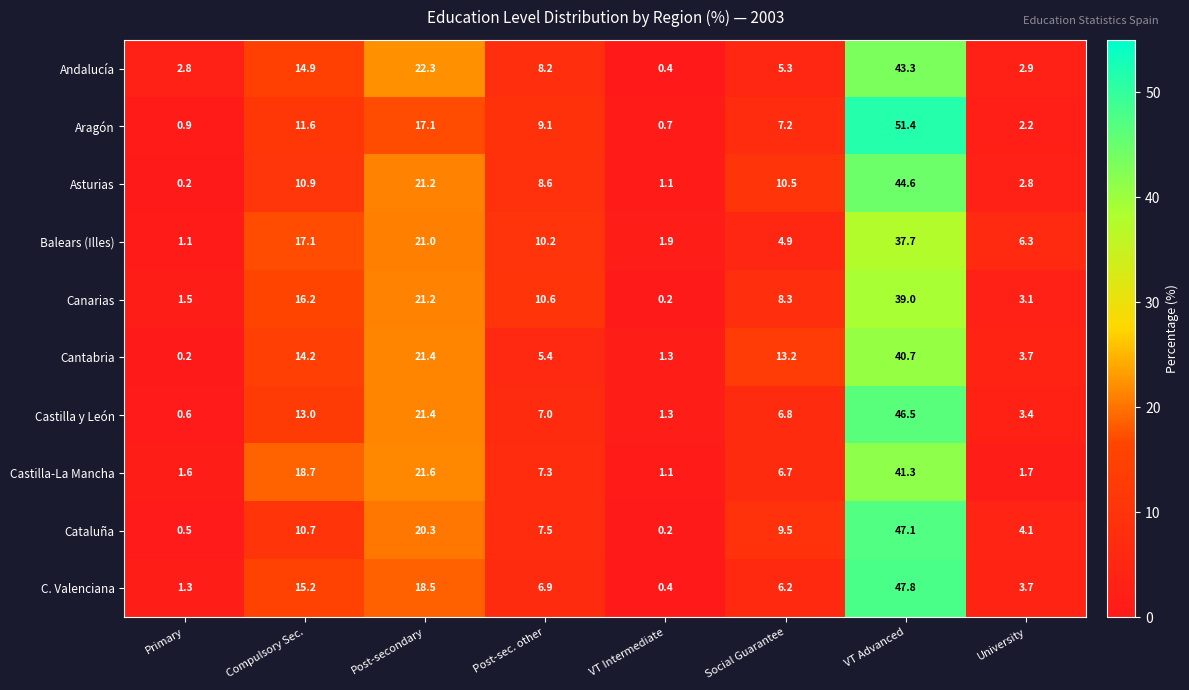

Count the number of data series in this chart.

10